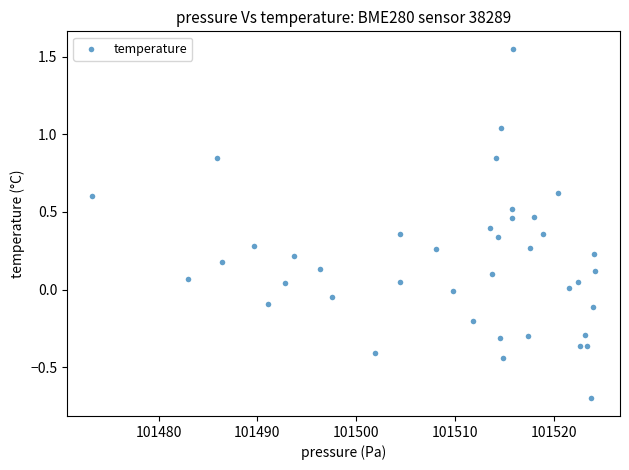

What is the range of X values (max minus min)?

50.9